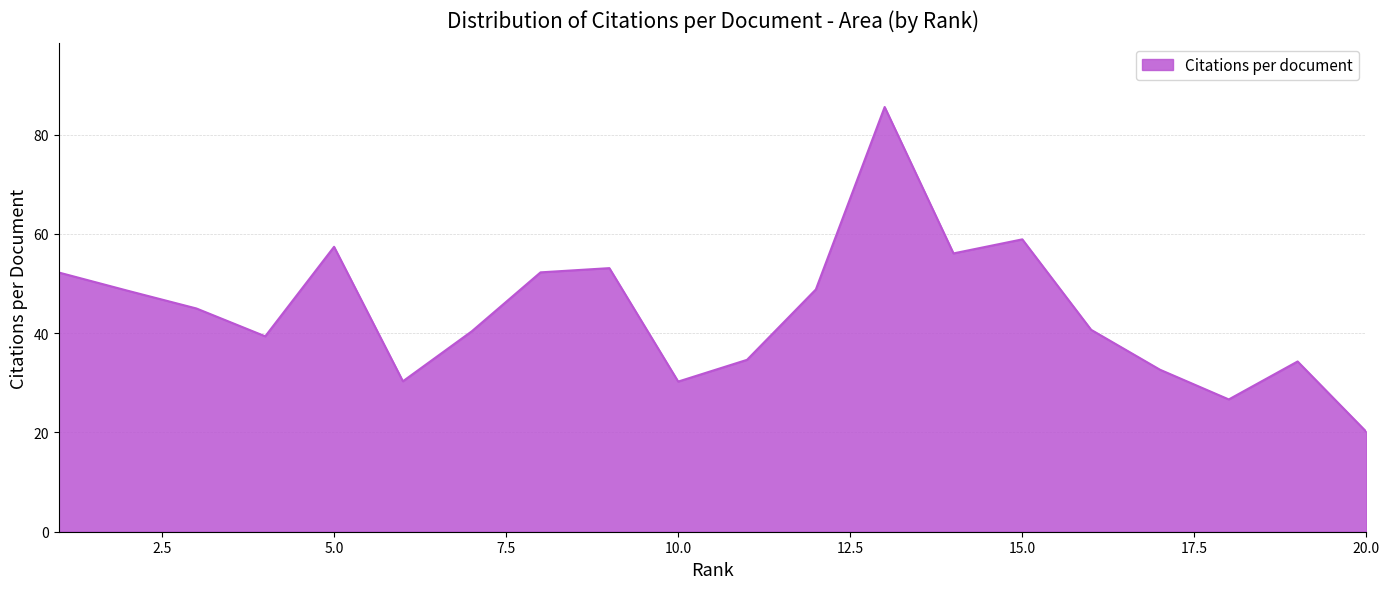

How many lines are shown in the chart?

1